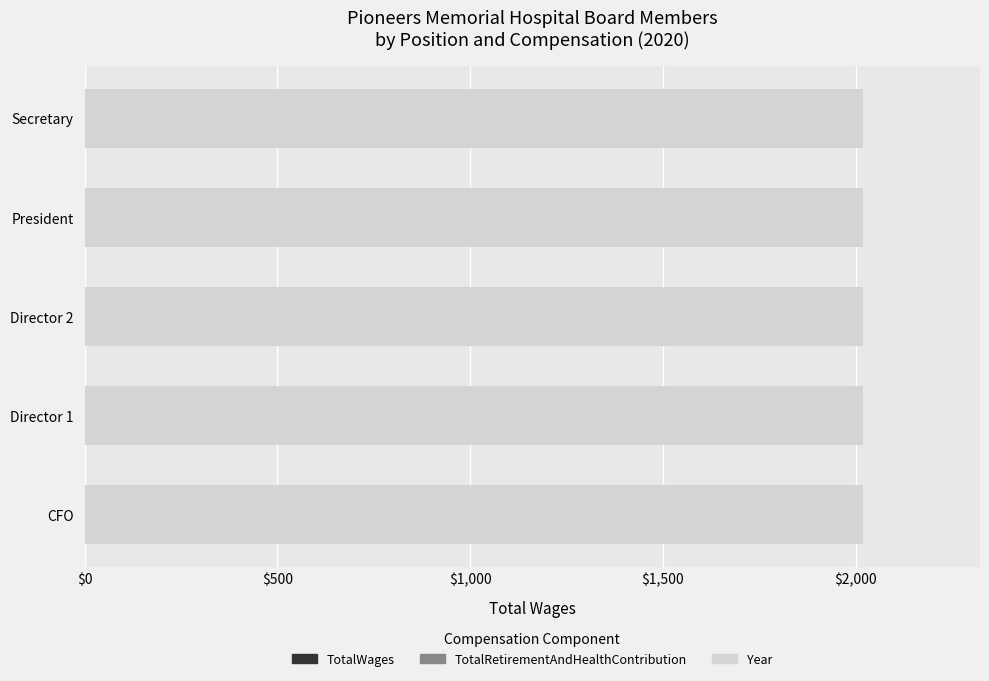

Reading left to right, list all the values displayed in this chart.

TotalWages: 0	0	0	0	0
TotalRetirementAndHealthContribution: 0	0	0	0	0
Year: 2020	2020	2020	2020	2020